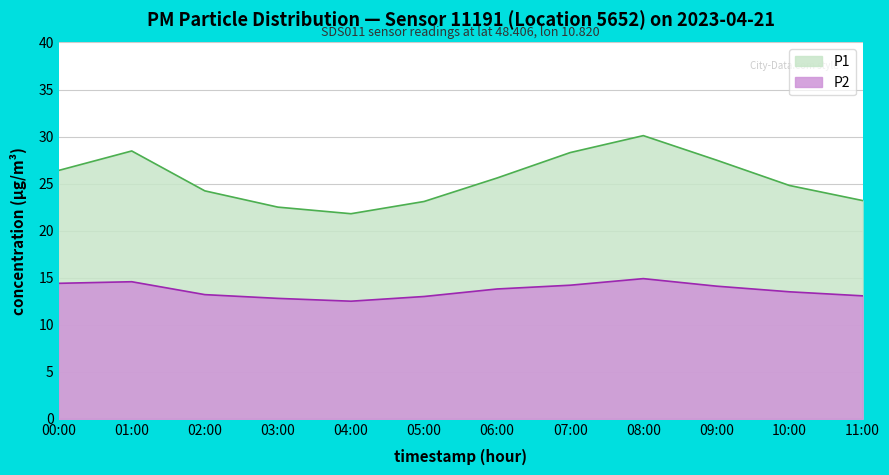

What is the sum of all P1 values?

306.0